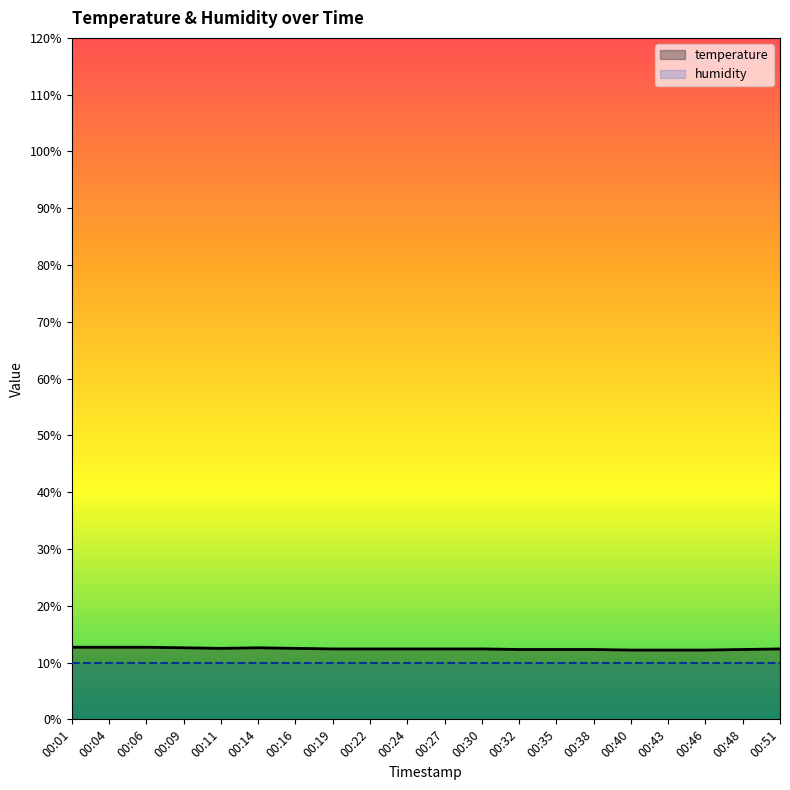

List the labels in order of value, smallest first.

00:40, 00:43, 00:46, 00:32, 00:35, 00:38, 00:48, 00:19, 00:22, 00:24, 00:27, 00:30, 00:51, 00:11, 00:16, 00:09, 00:14, 00:01, 00:04, 00:06